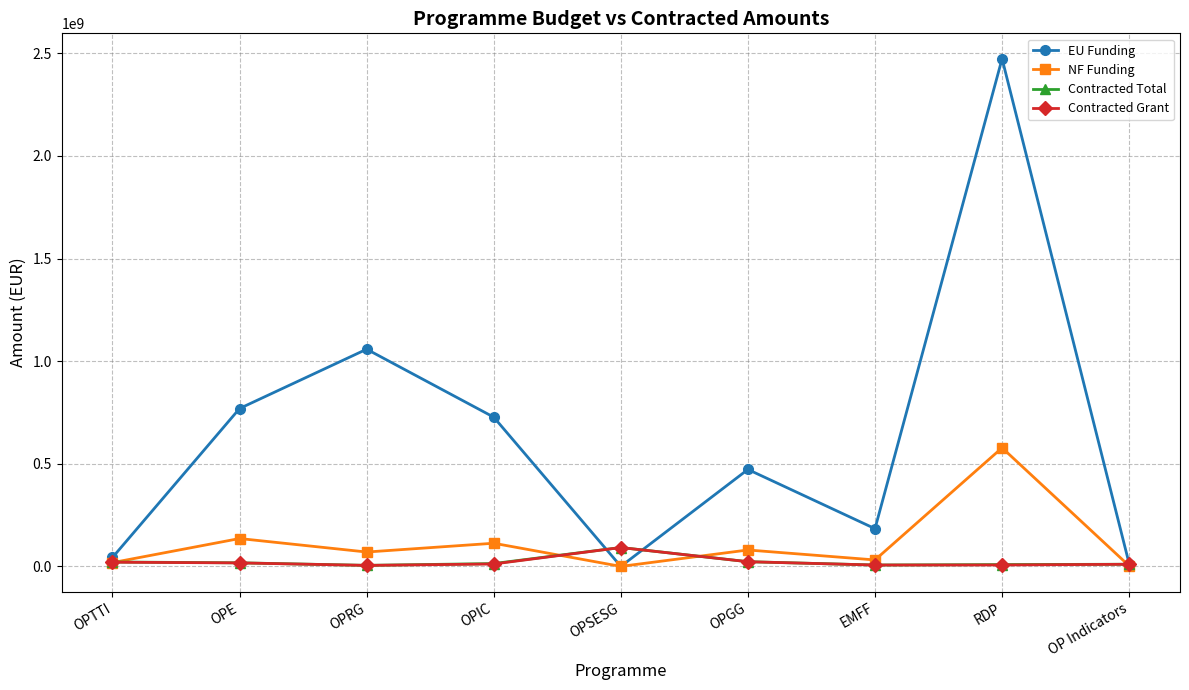

Does the chart display data point markers on the line(s)?

Yes